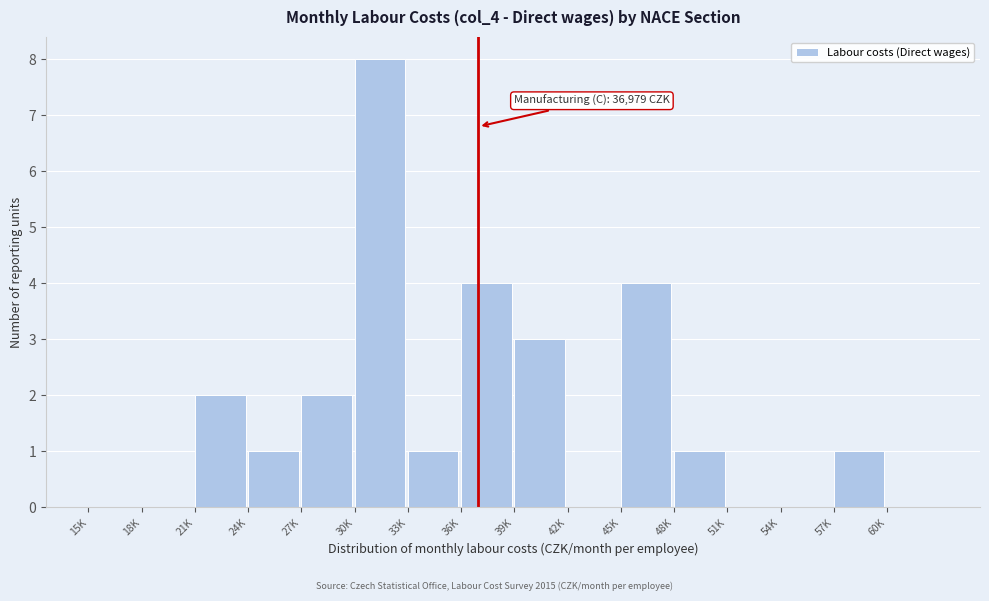

Reading left to right, transcribe all the data shown in this chart.

15K=0	18K=0	21K=2	24K=1	27K=2	30K=8	33K=1	36K=4	39K=3	42K=0	45K=4	48K=1	51K=0	54K=0	57K=1	60K=0